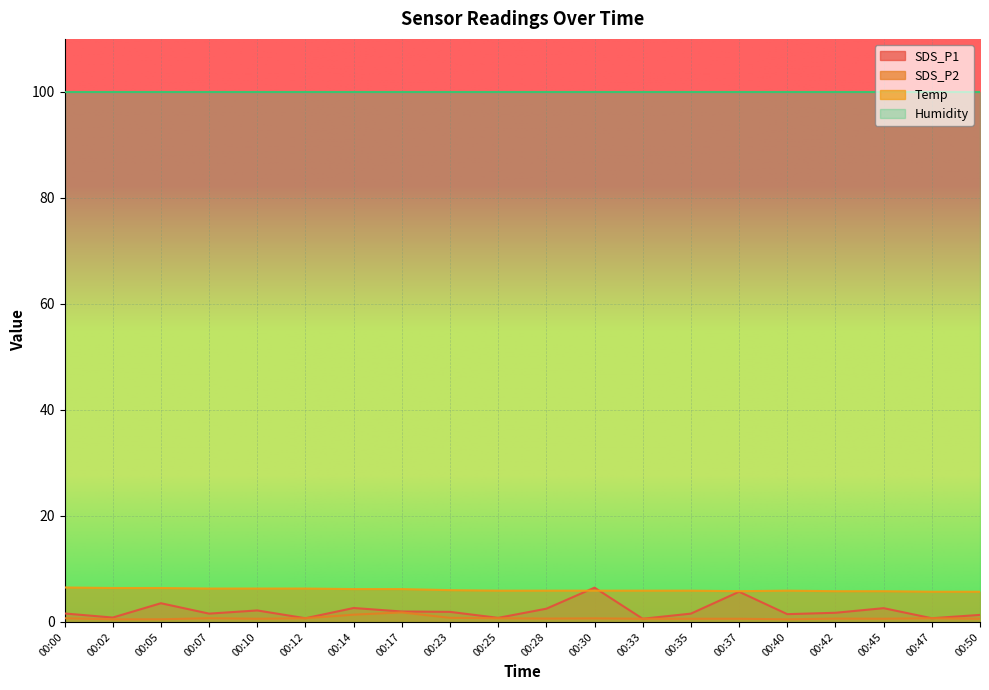

Between 00:12 and 00:50, which is larger?

00:50